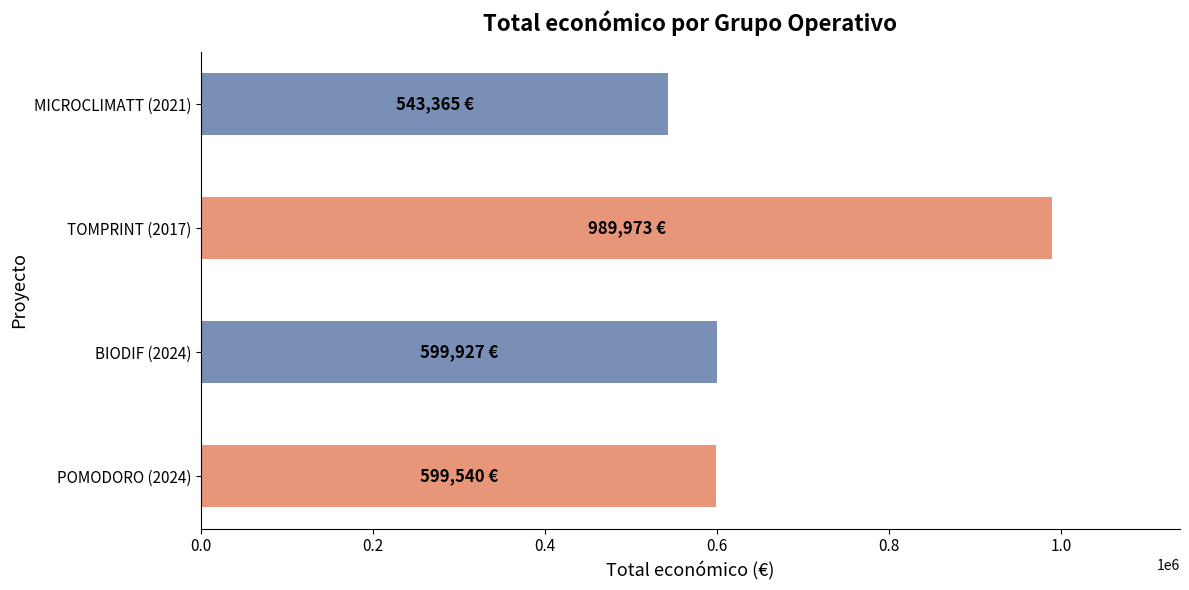

What is the difference between the maximum and second lowest values?

390433